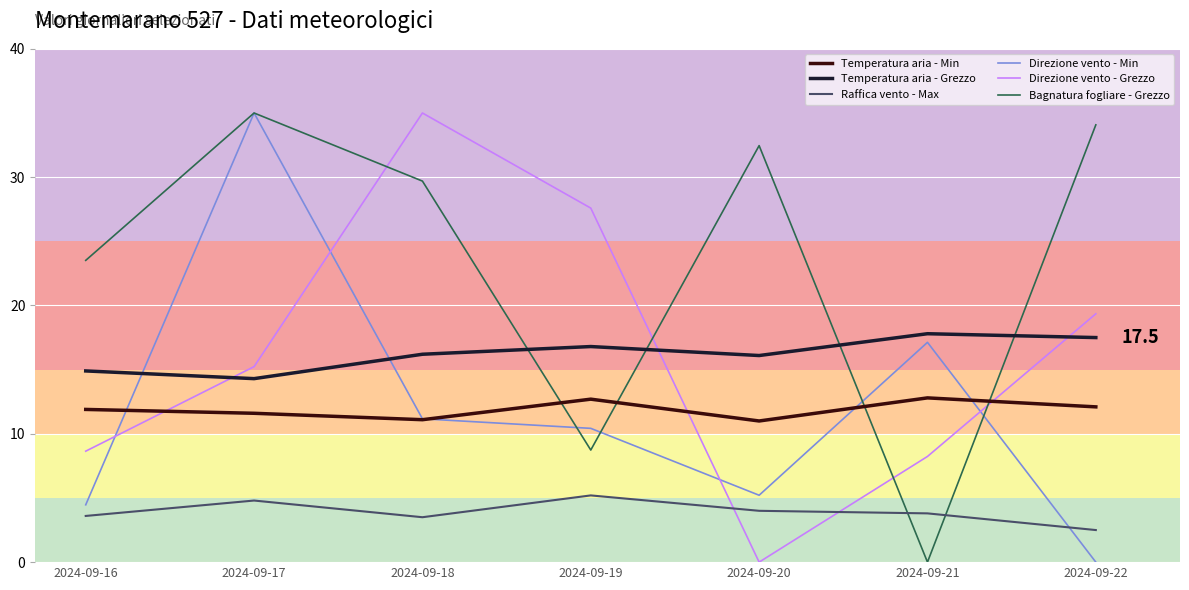

What is the maximum value shown in the chart?

35.0